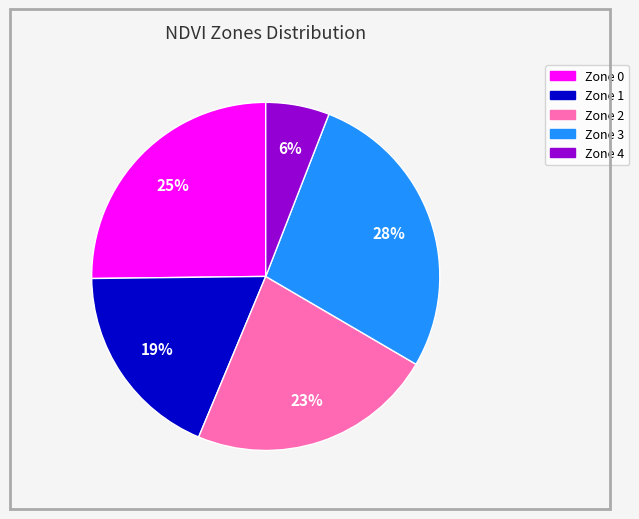

Which slice is the largest?

Zone 3